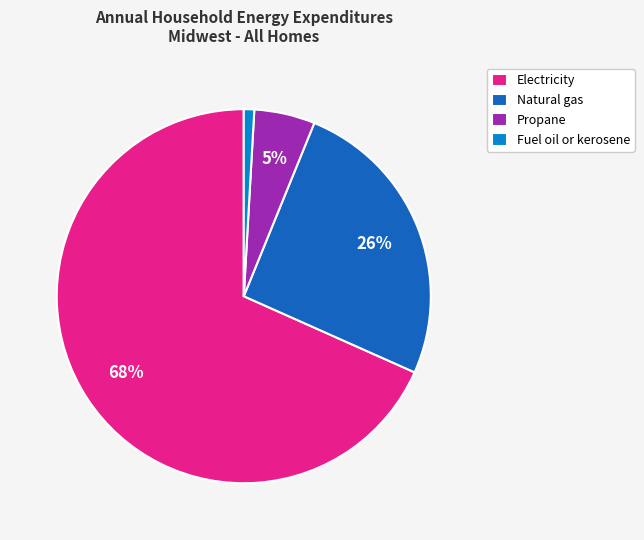

To the nearest percent, what percentage of the pie is Fuel oil or kerosene?

1%